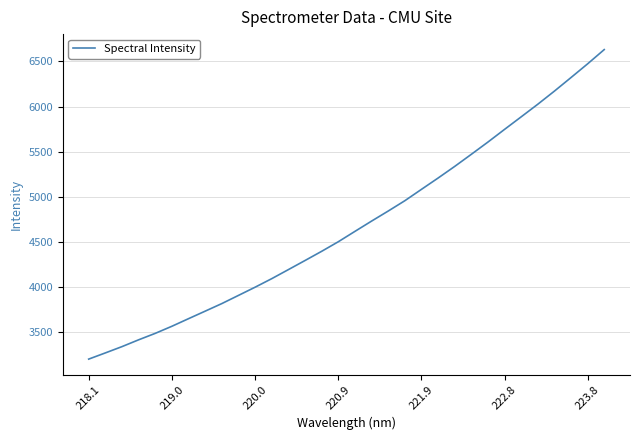

What is the difference between the maximum and minimum values?

3426.9